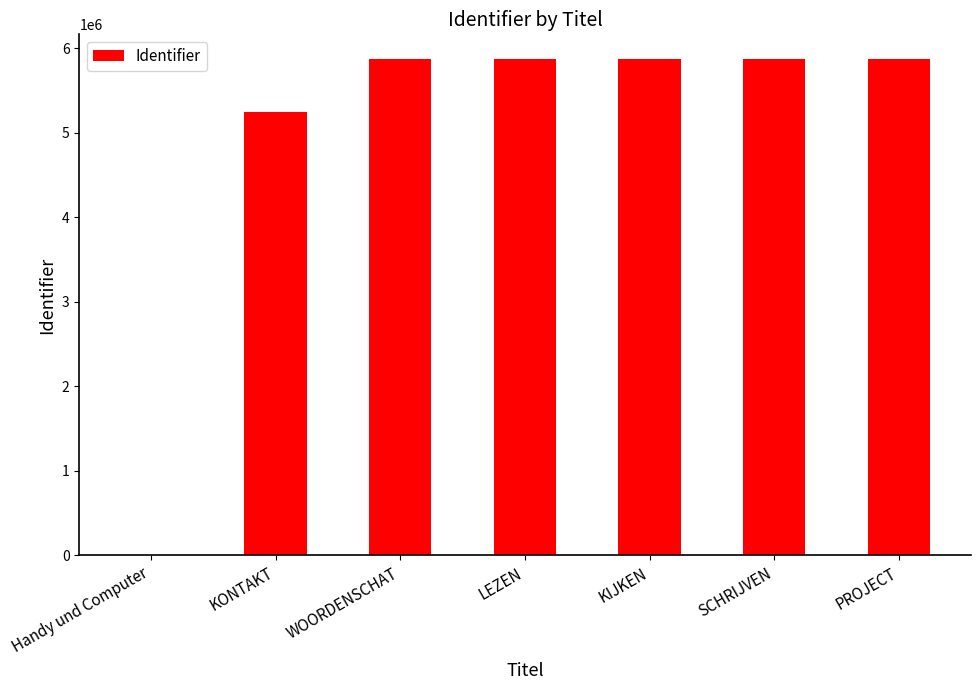

Read the value at LEZEN, to the nearest 100.

5870200